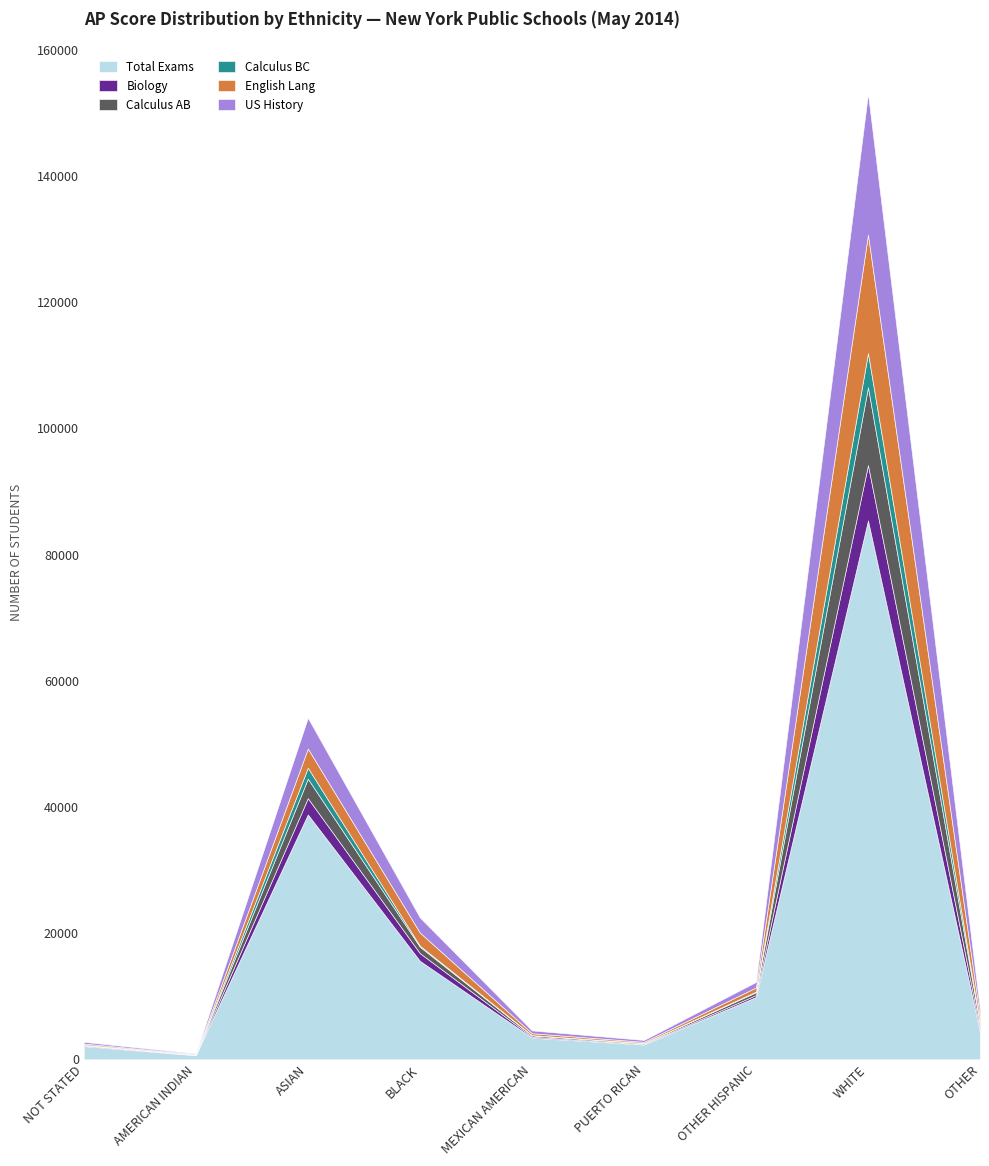

Which category has the lowest value in the Calculus BC series?

AMERICAN INDIAN